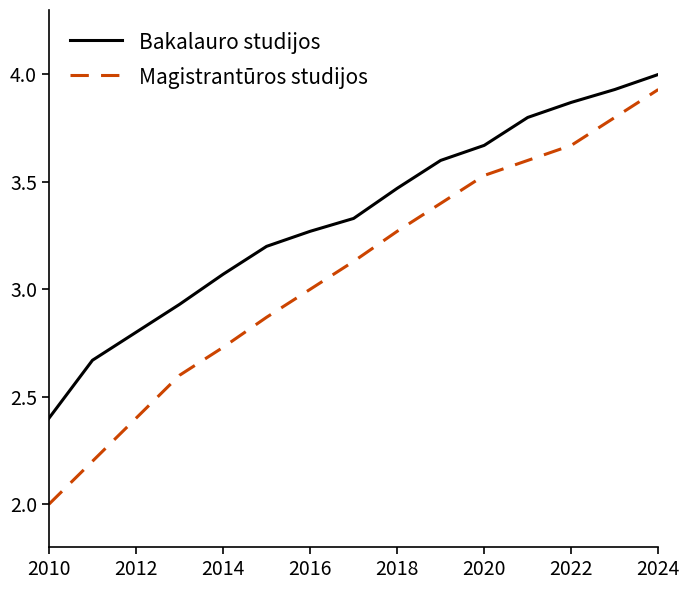

True or false: Bakalauro studijos and Magistrantūros studijos cross at least once.

False